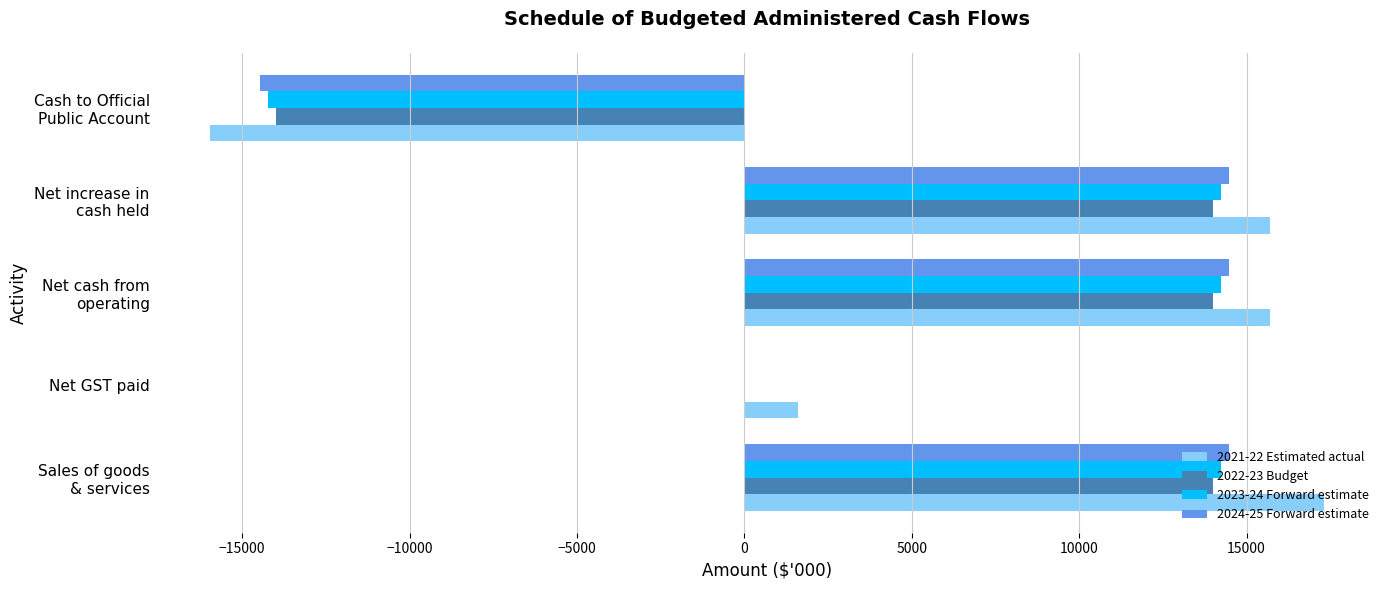

The value of 2023-24 Forward estimate at Net GST paid is 0. True or false?

True